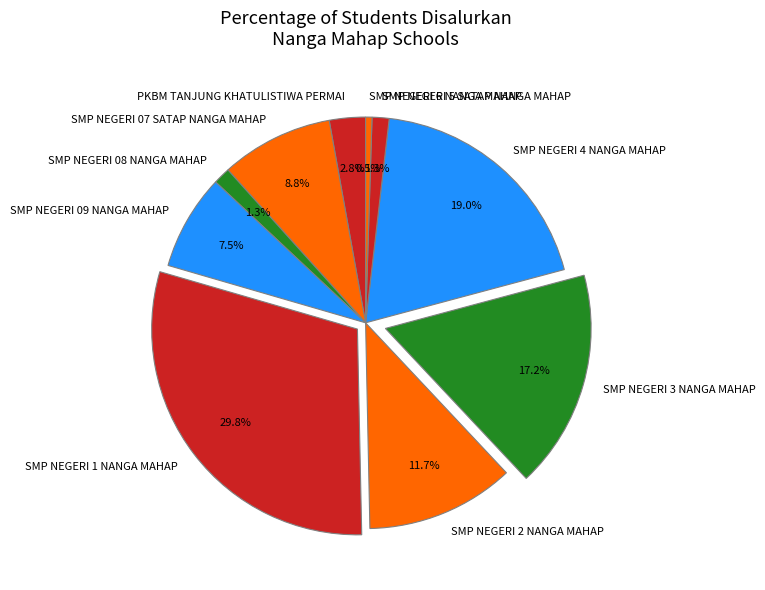

Which has a higher value, SMP NEGERI 6 NANGA MAHAP or SMP NEGERI 07 SATAP NANGA MAHAP?

SMP NEGERI 07 SATAP NANGA MAHAP